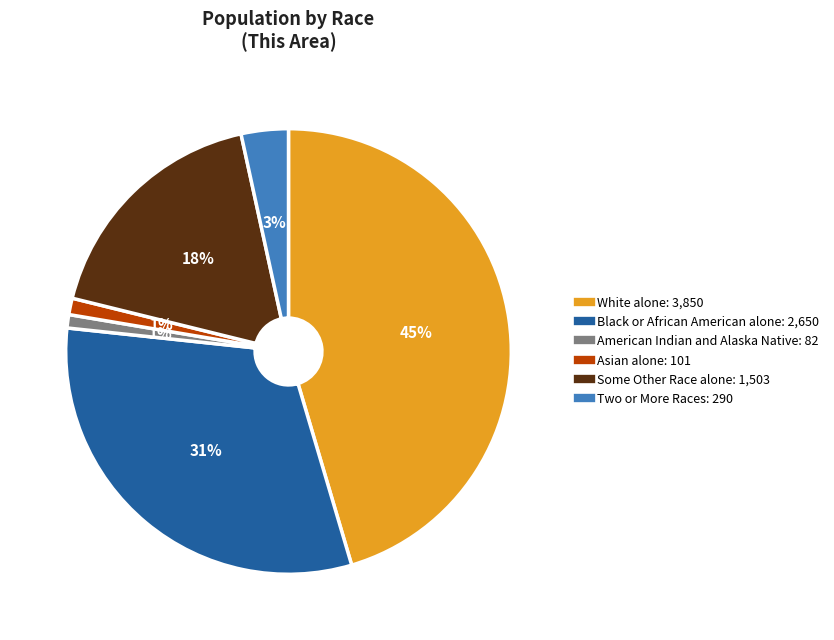

Does American Indian and Alaska Native represent more than half of the total?

No